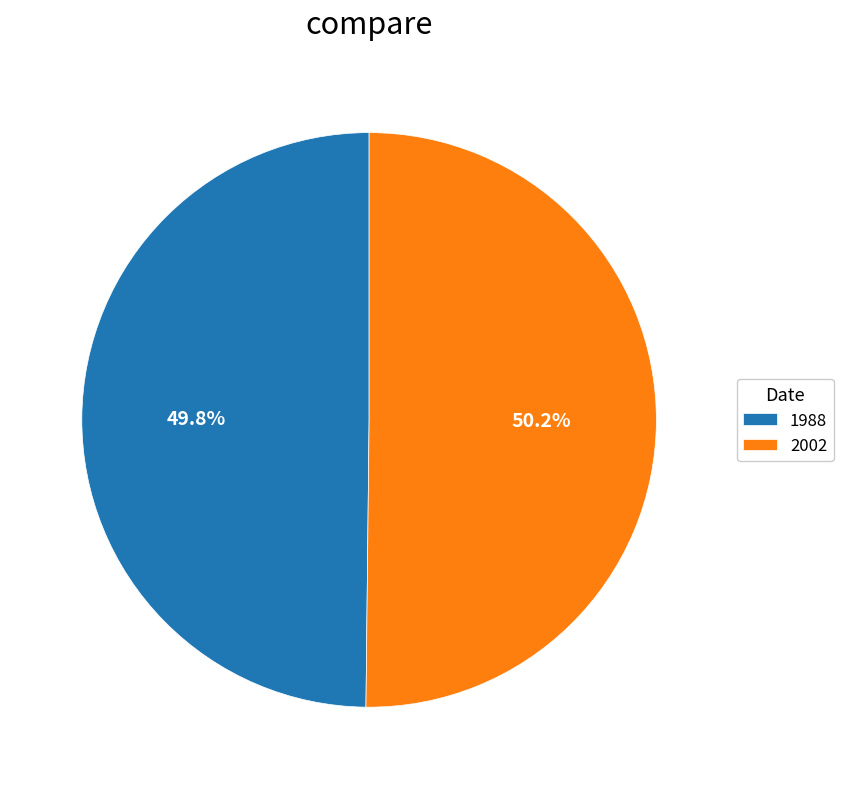

To the nearest percent, what is the combined percentage of 2002 and 1988?

100%